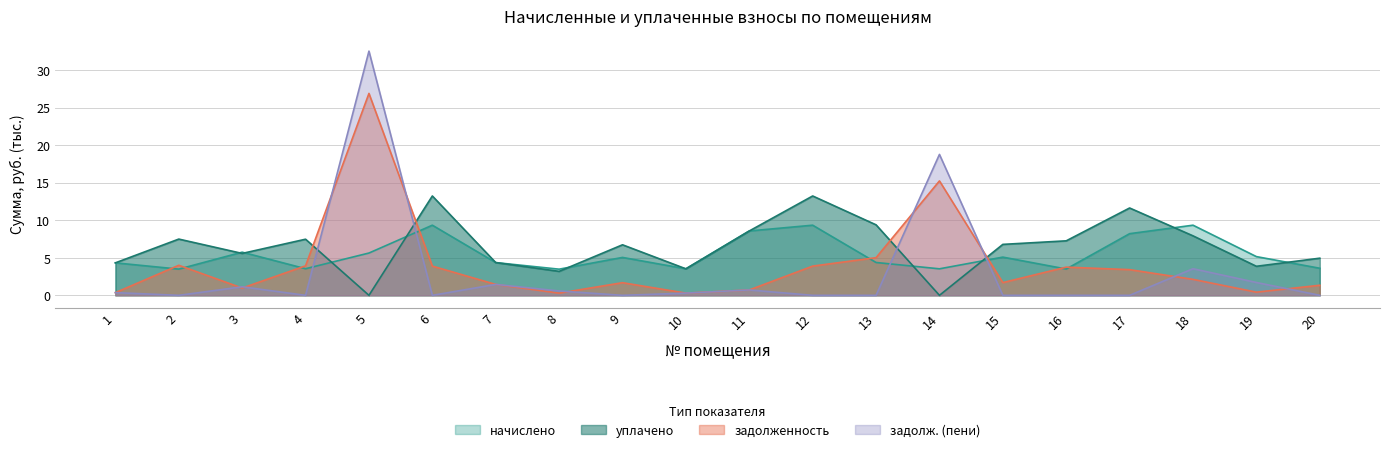

What is the value of the уплачено point at the 4th from the left?

7.5